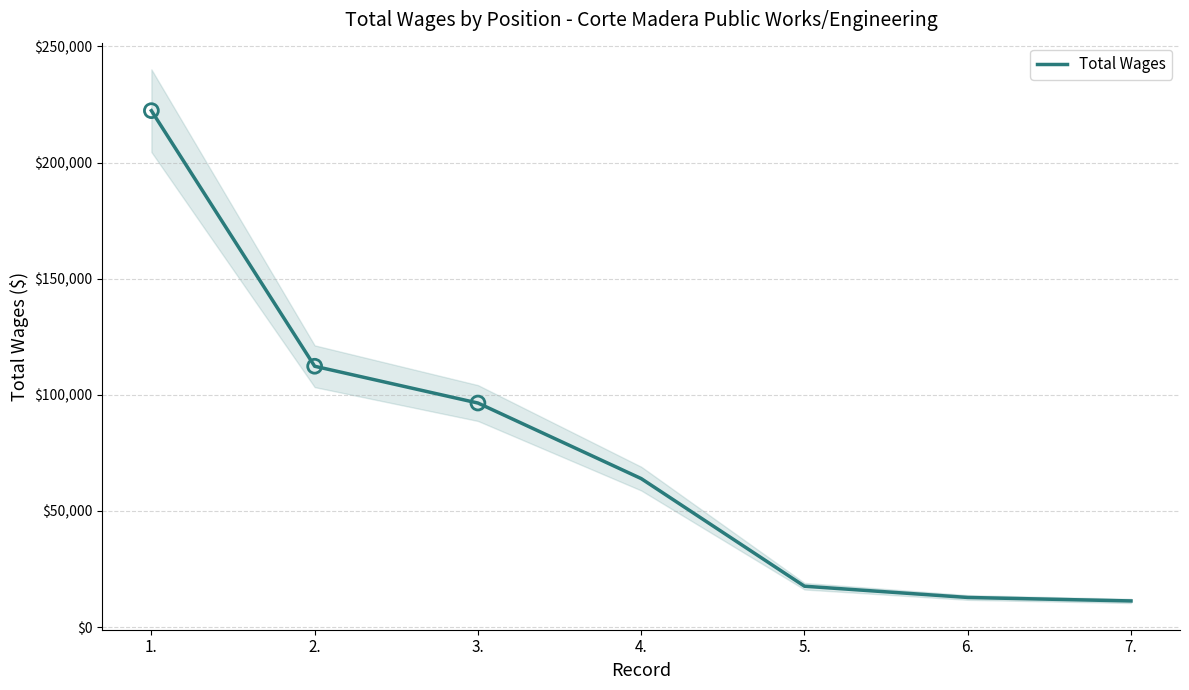

What is the change in value from 4. to 5.?

-46337